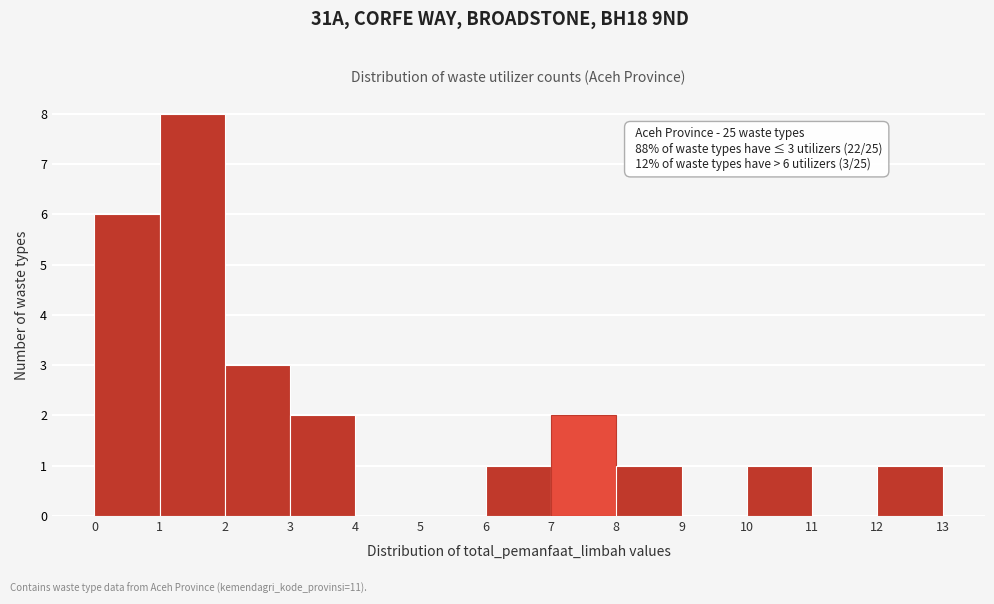

Which range on the x-axis has the tallest bar?

1 to 2